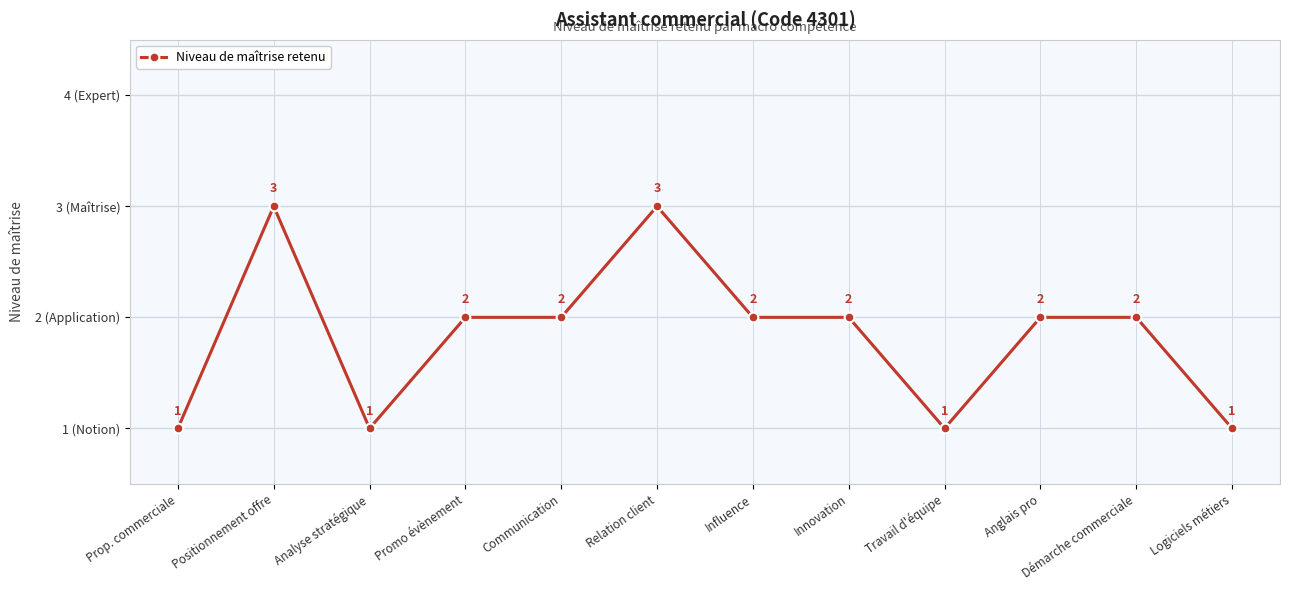

Does the chart have visible grid lines?

Yes